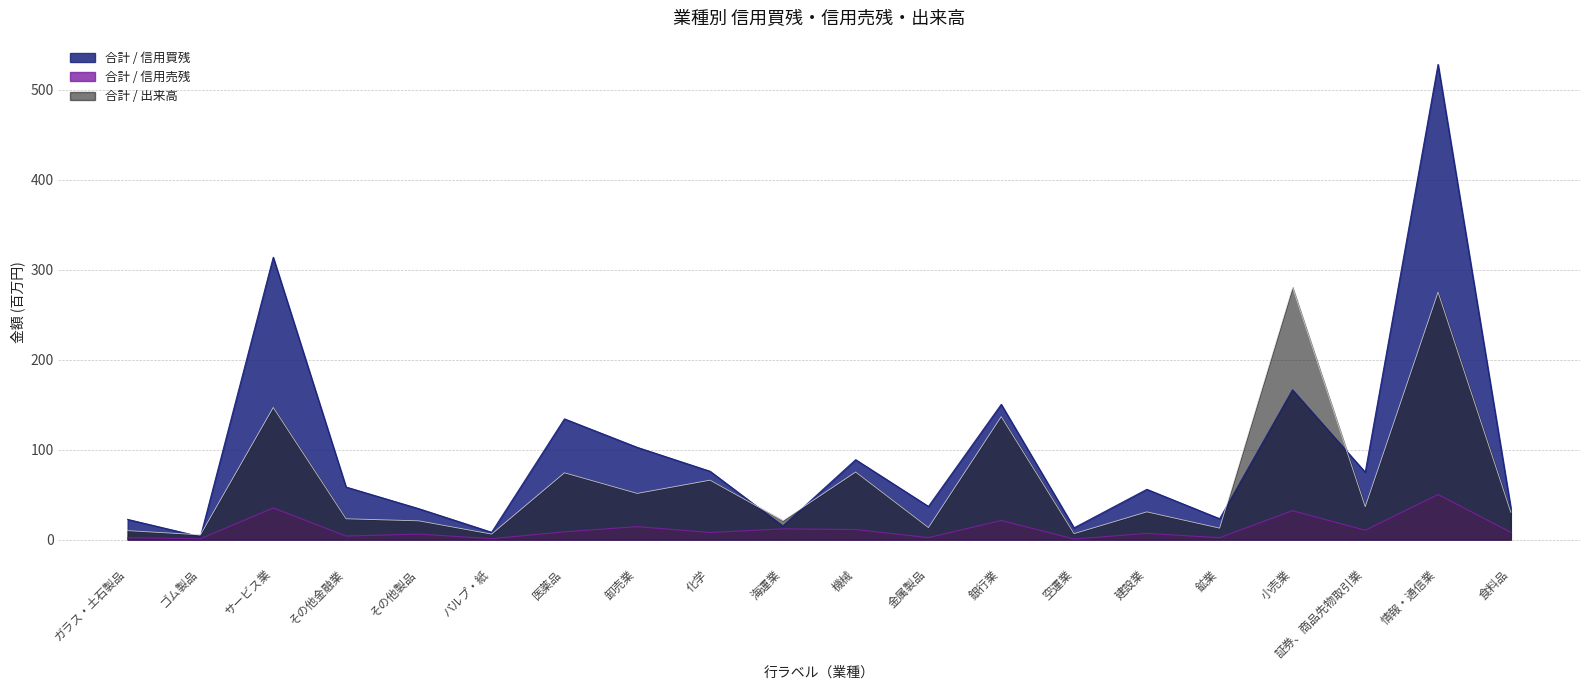

Between その他金融業 and 鉱業, which is larger?

その他金融業